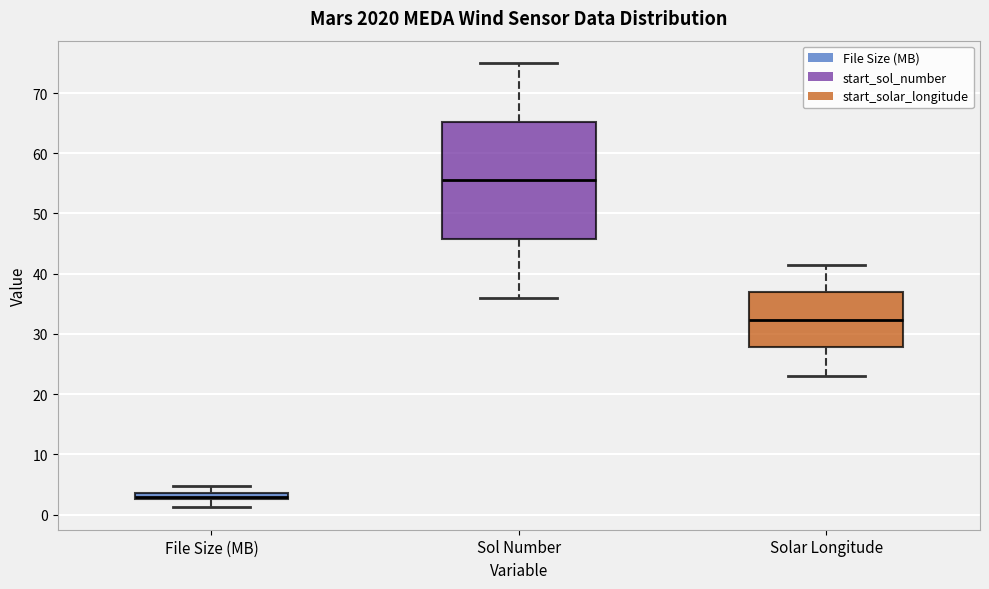

Where does the median line of the box for Sol Number sit on the y-axis? The values are not printed on the chart, so give them approximately, as read against the axis.

56